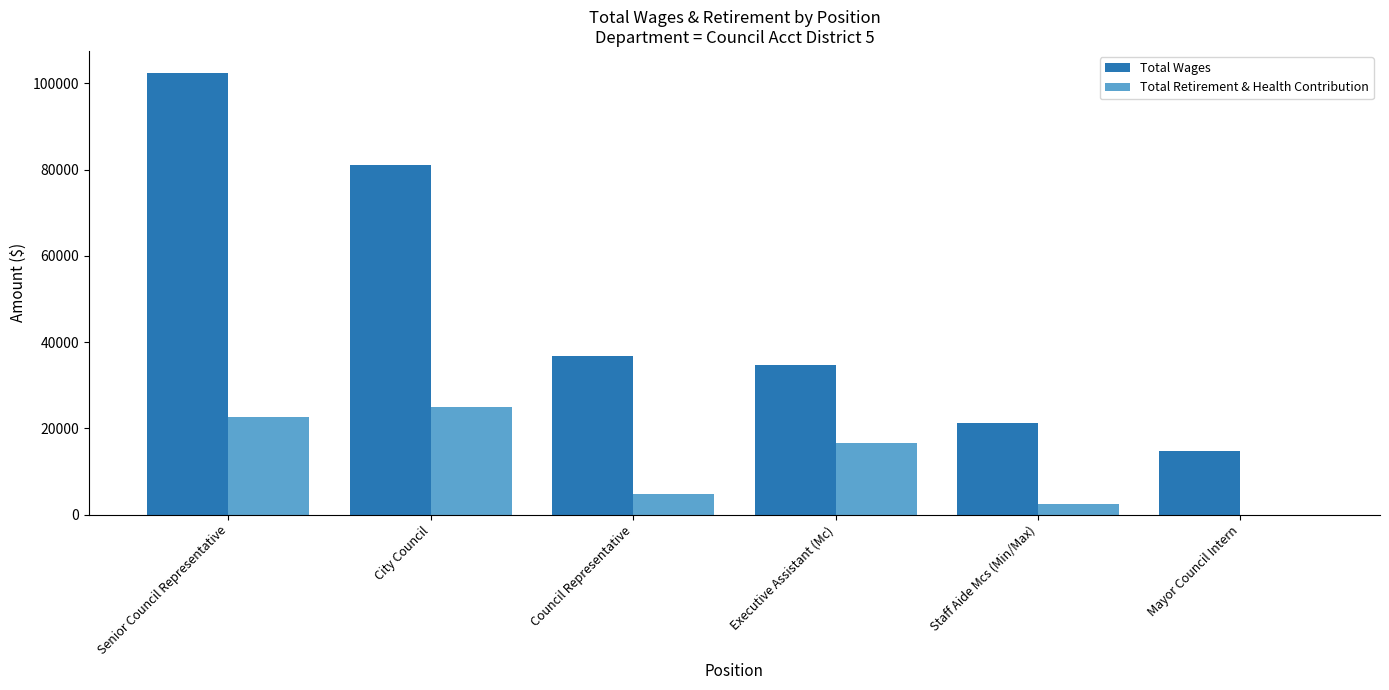

What is the maximum value for Total Retirement & Health Contribution?

24973